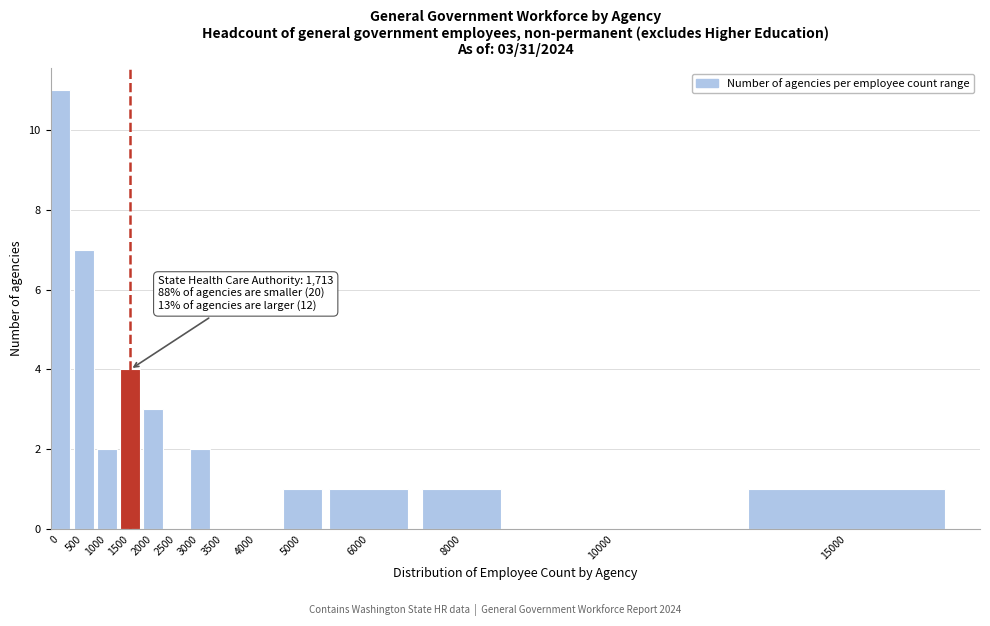

Reading left to right, transcribe all the data shown in this chart.

0=11	500=7	1000=2	1500=4	2000=3	2500=0	3000=2	3500=0	4000=0	5000=1	6000=1	8000=1	10000=0	15000=1